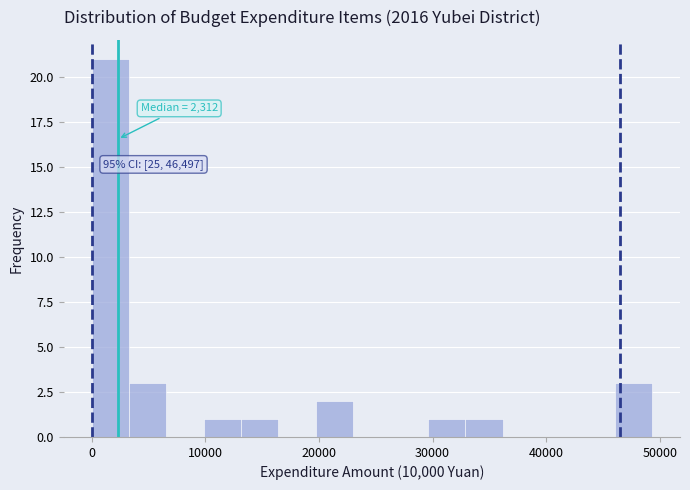

Around what value on the x-axis is the tallest bar? Give the approximate position of its centre, as read against the axis.

2000